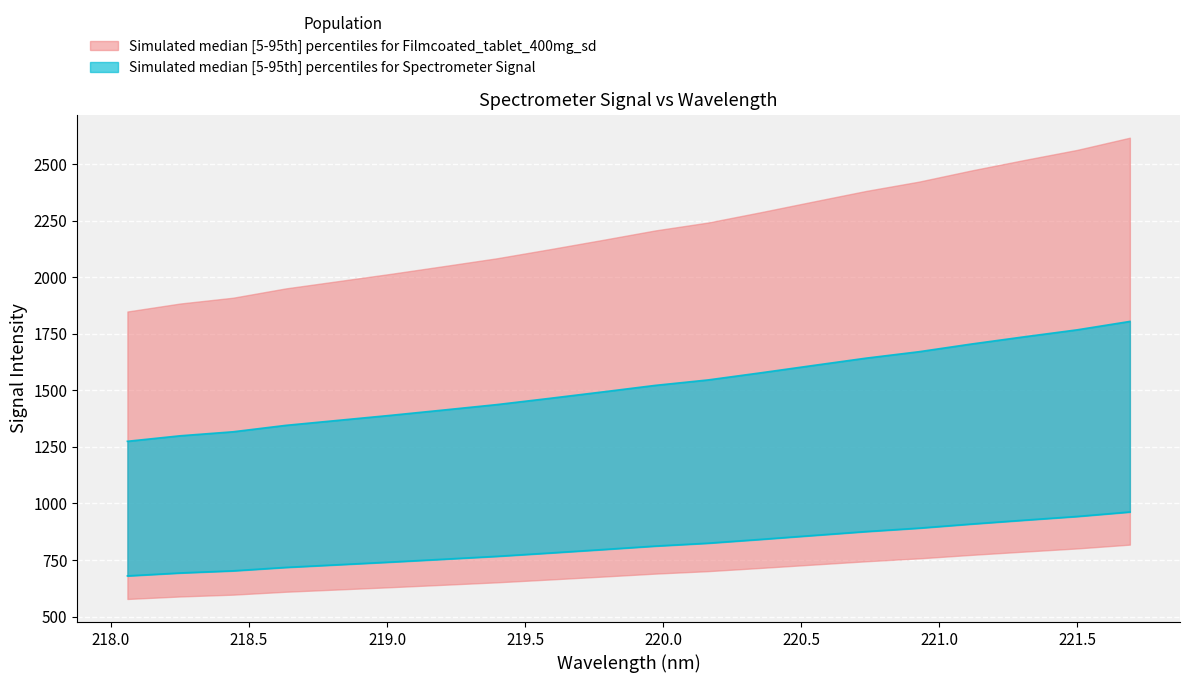

What is the ratio of the value at 221.1174 to the value at 219.7801?

1.1